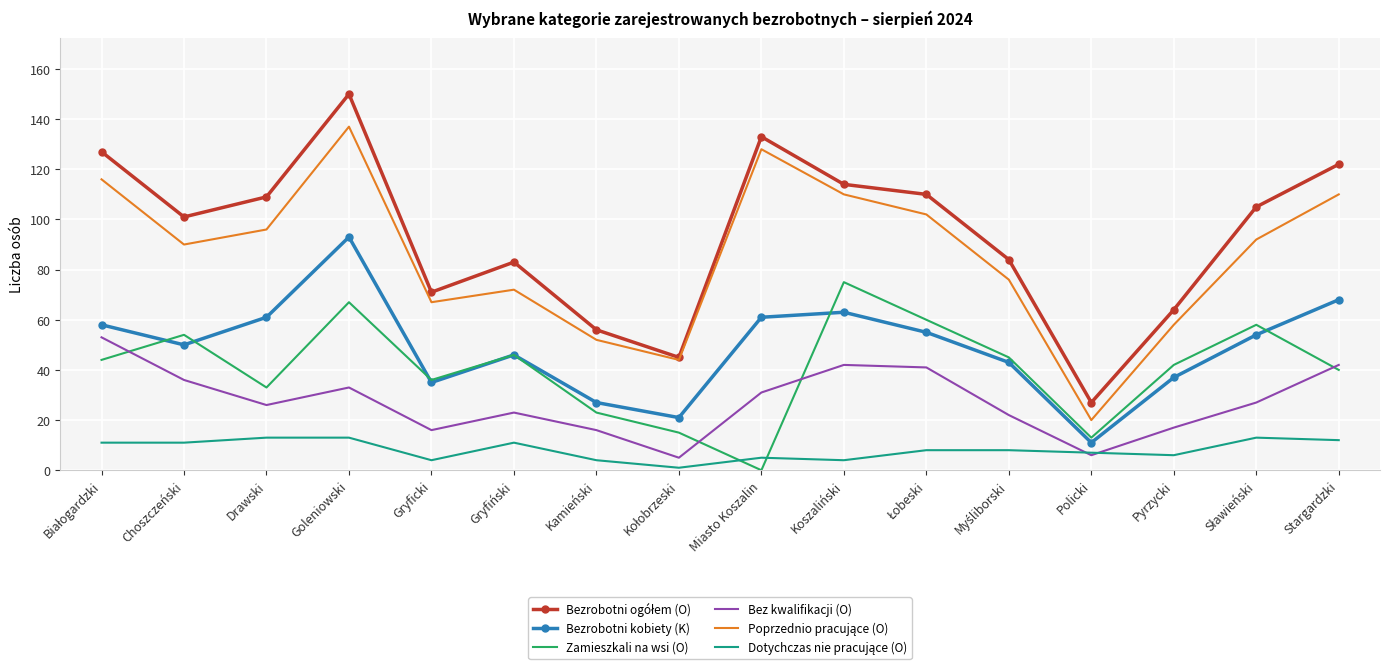

Which category has the highest value across all series?

Goleniowski